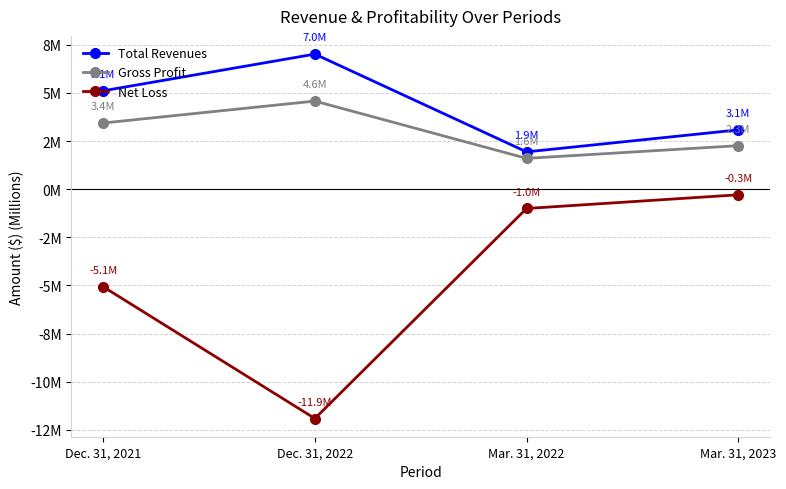

What is the average value of the Gross Profit series?

3.0